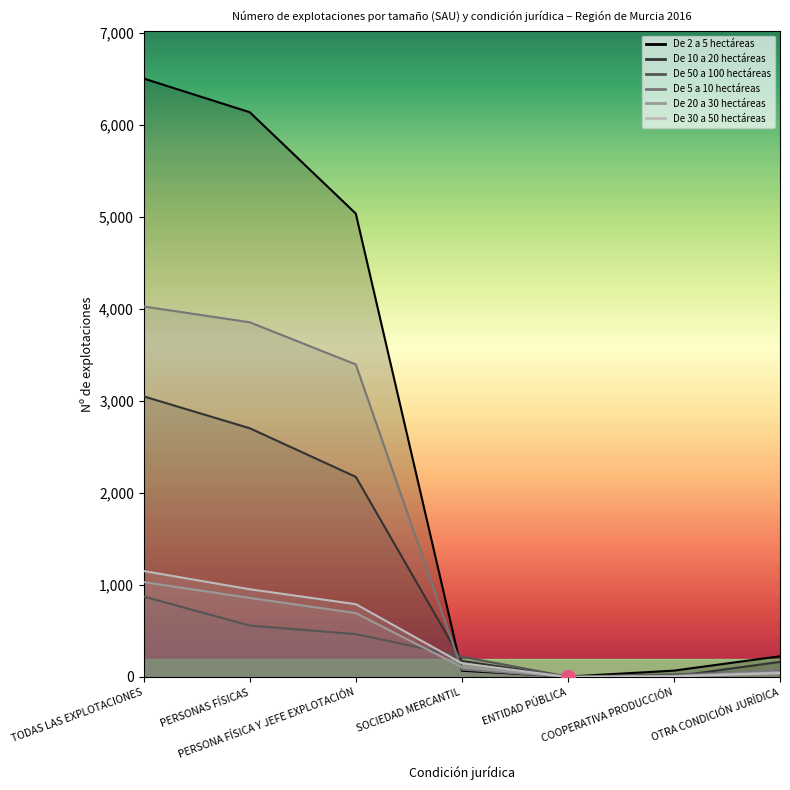

What are all the series names shown in the legend?

De 2 a 5 hectáreas, De 10 a 20 hectáreas, De 50 a 100 hectáreas, De 5 a 10 hectáreas, De 20 a 30 hectáreas, De 30 a 50 hectáreas